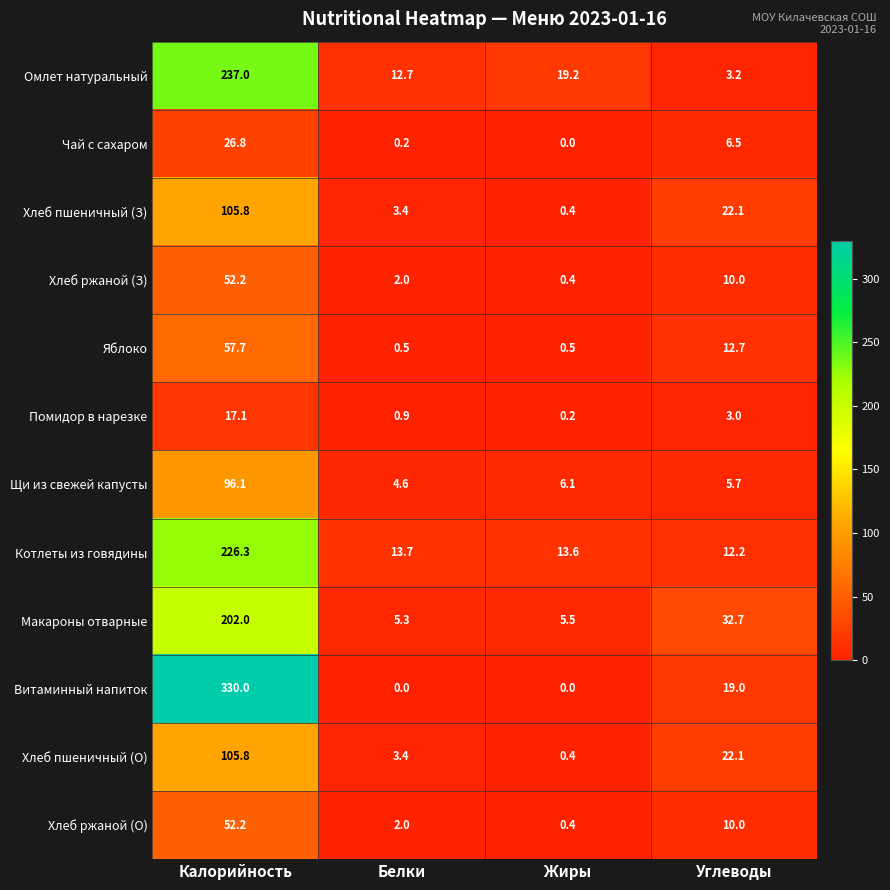

Rank the categories by Хлеб пшеничный (О) value from lowest to highest.

Жиры, Белки, Углеводы, Калорийность